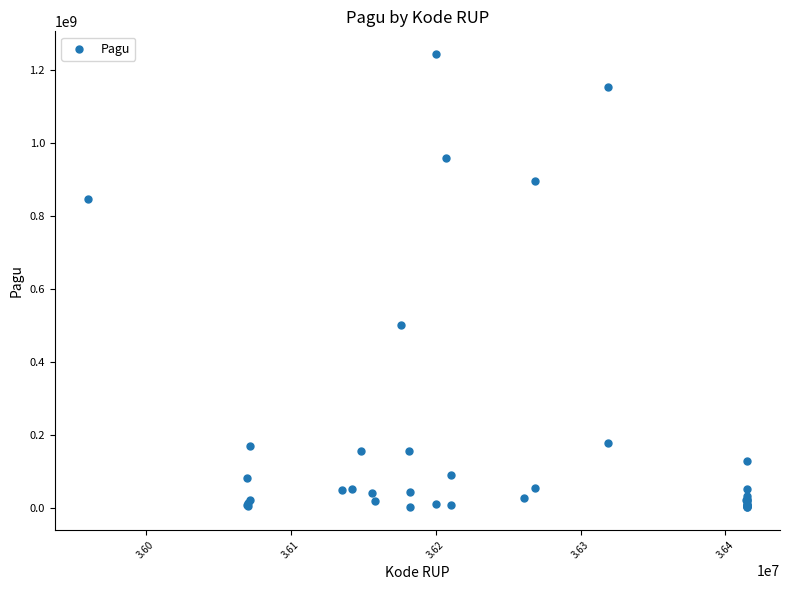

What Y value in the scatter plot is closest to 622840000?

499932000